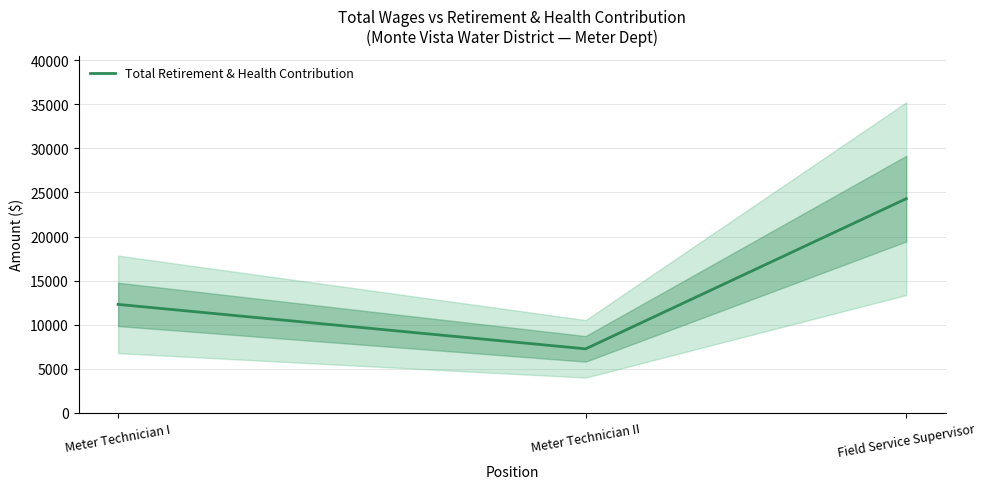

True or false: the data shows 21345 at Meter Technician I.

False